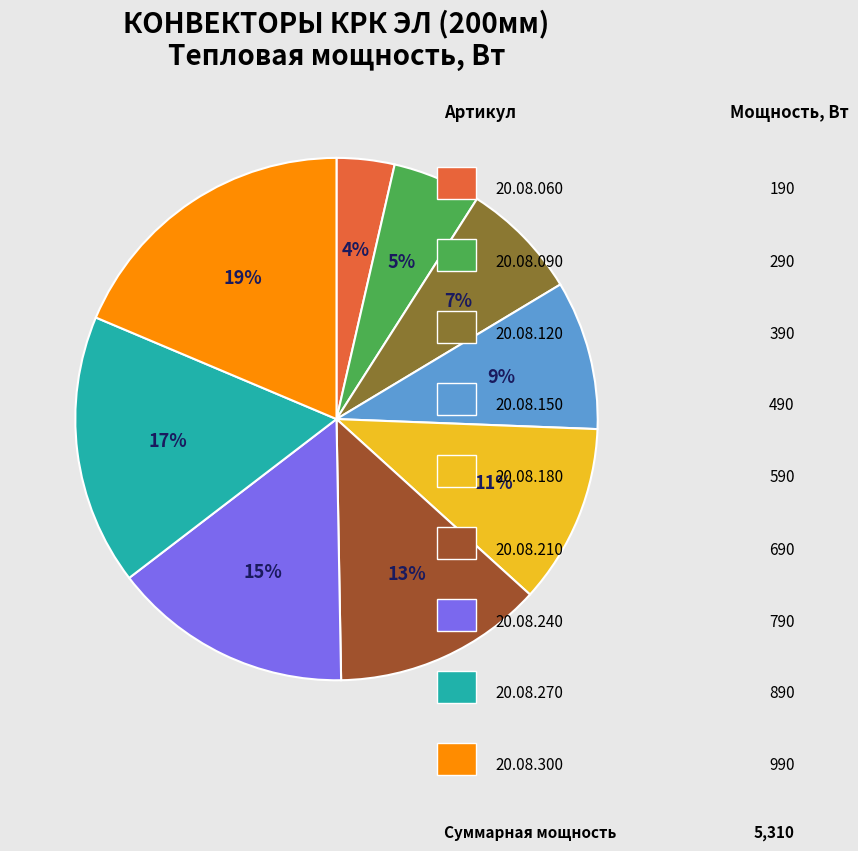

To the nearest percent, what is the average slice percentage?

11%